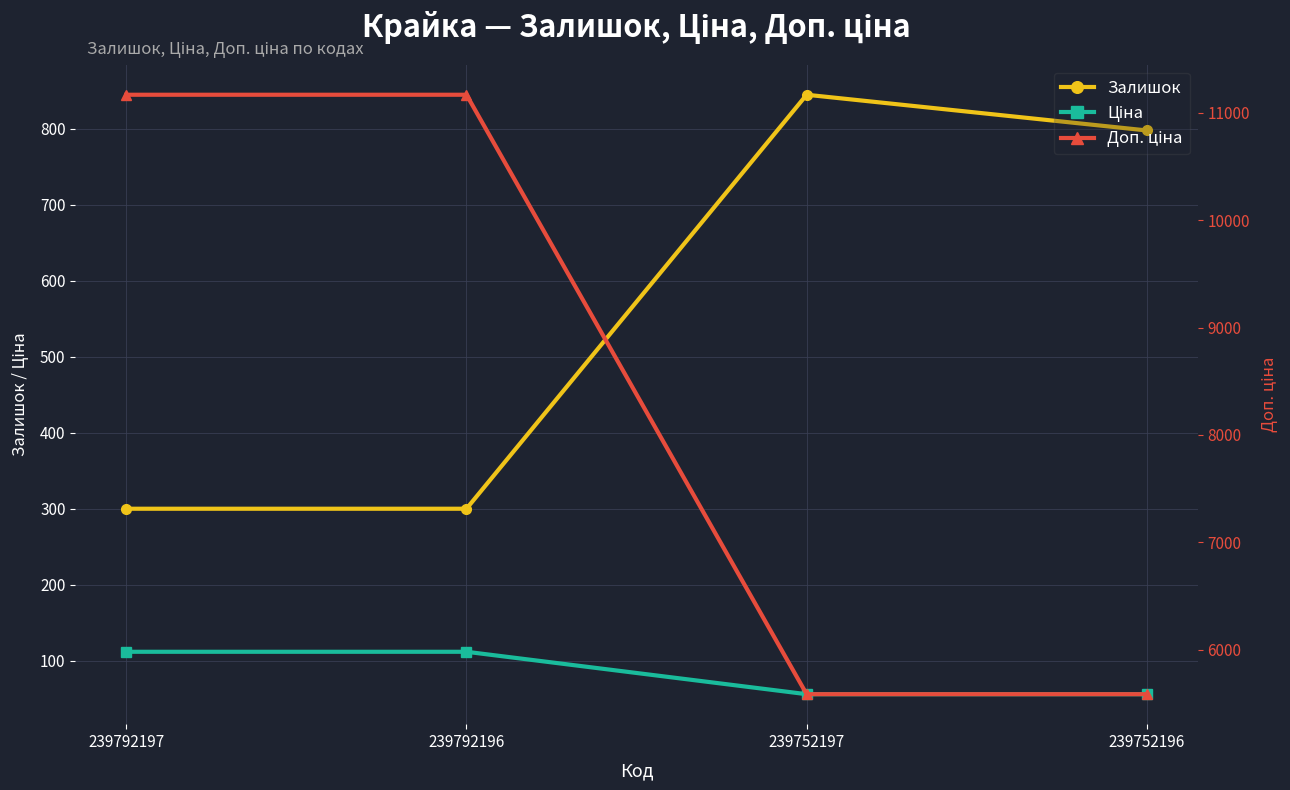

Which series changed the most between 239792197 and 239752196?

Доп. ціна